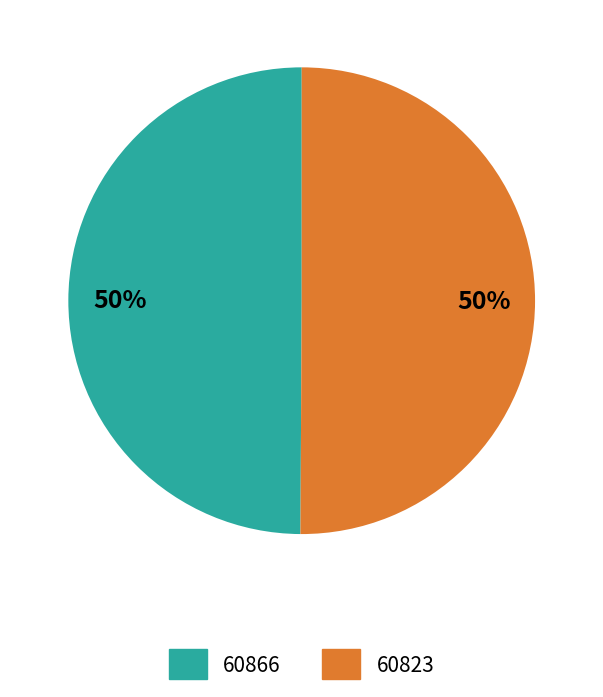

What is the ratio of the value at 60866 to the value at 60823?

1.0